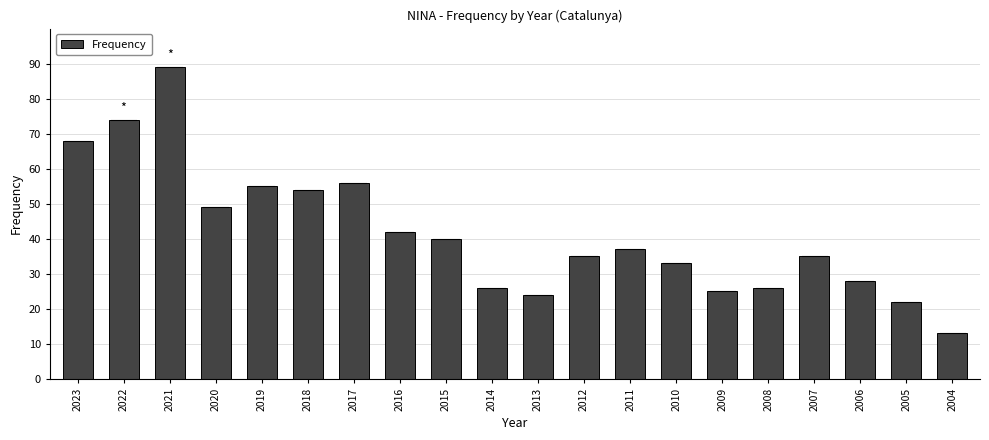

What is the sum of all values?

831